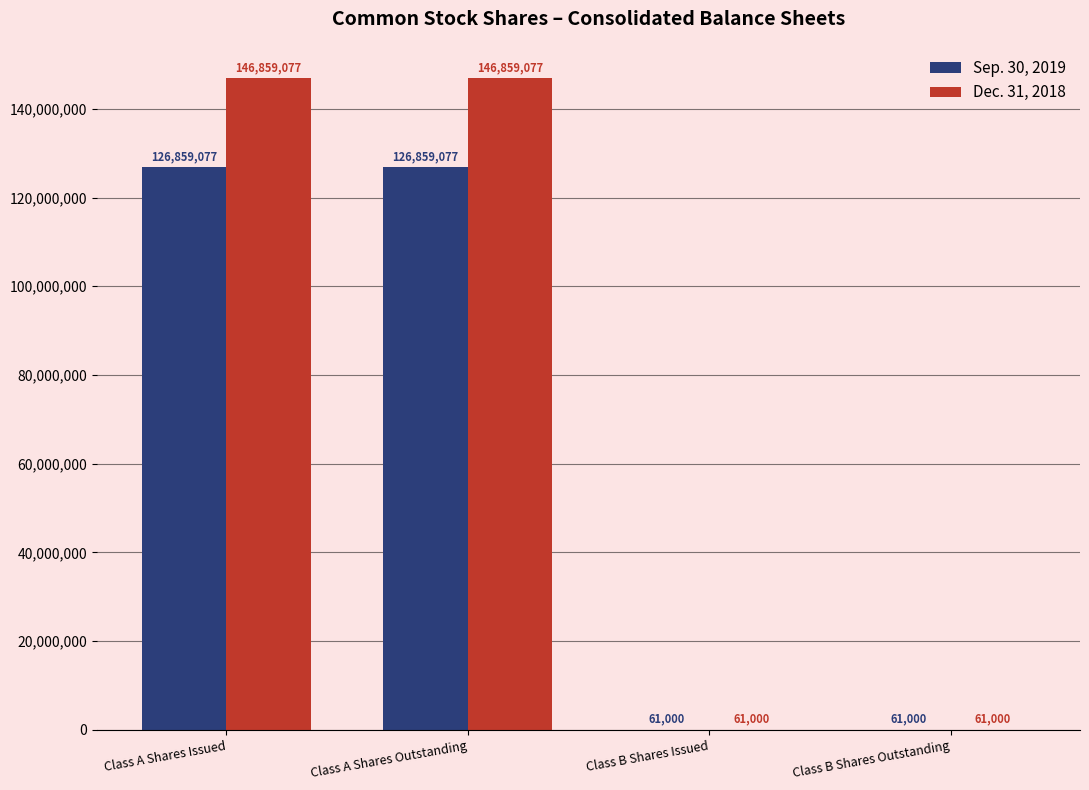

What value does the Sep. 30, 2019 series have at Class A Shares Outstanding, to the nearest 50?

126859100